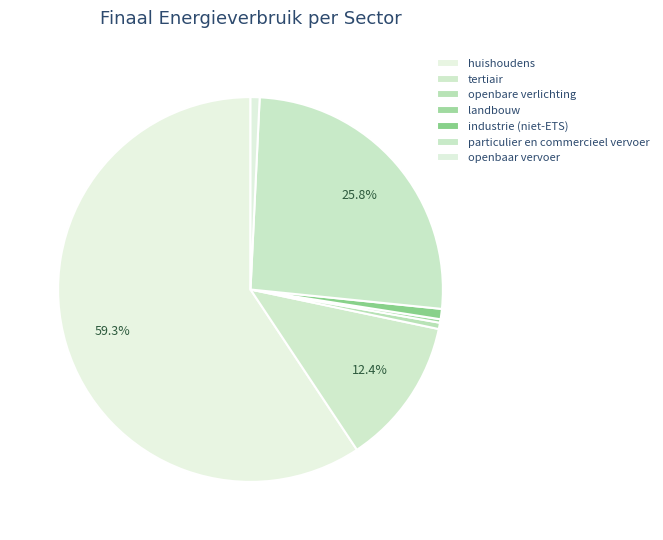

Rank the categories by value from highest to lowest.

huishoudens, particulier en commercieel vervoer, tertiair, industrie (niet-ETS), openbaar vervoer, openbare verlichting, landbouw